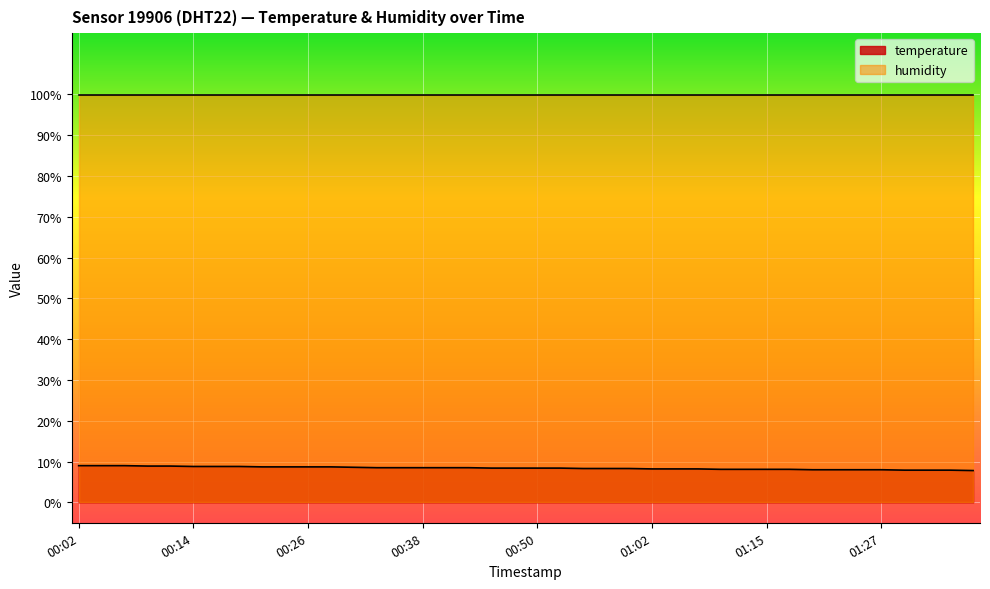

Reading right to left, what are all the values shown in this chart?

01:36=7.8	01:34=7.9	01:32=7.9	01:29=7.9	01:27=8.0	01:24=8.0	01:22=8.0	01:19=8.0	01:17=8.1	01:15=8.1	01:12=8.1	01:10=8.1	01:07=8.2	01:05=8.2	01:02=8.2	01:00=8.3	00:58=8.3	00:55=8.3	00:53=8.4	00:50=8.4	00:48=8.4	00:45=8.4	00:43=8.5	00:41=8.5	00:38=8.5	00:36=8.5	00:33=8.5	00:31=8.6	00:28=8.7	00:26=8.7	00:23=8.7	00:21=8.7	00:19=8.8	00:16=8.8	00:14=8.8	00:11=8.9	00:09=8.9	00:06=9.0	00:04=9.0	00:02=9.0